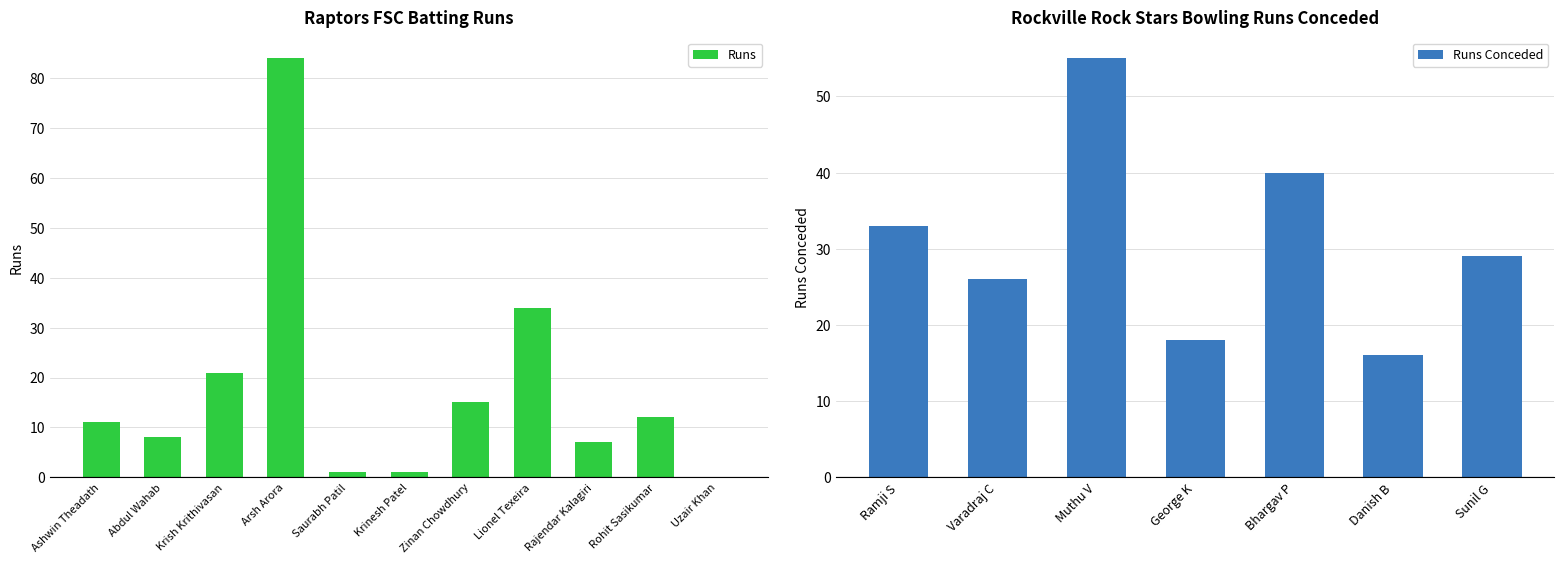

What is the difference between the values at Rohit Sasikumar and Lionel Texeira?

22